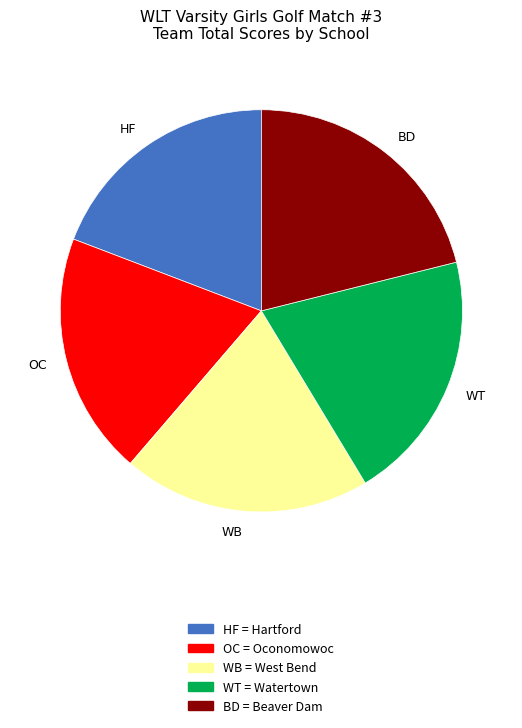

What is the ratio of the value at WT to the value at BD?

1.0